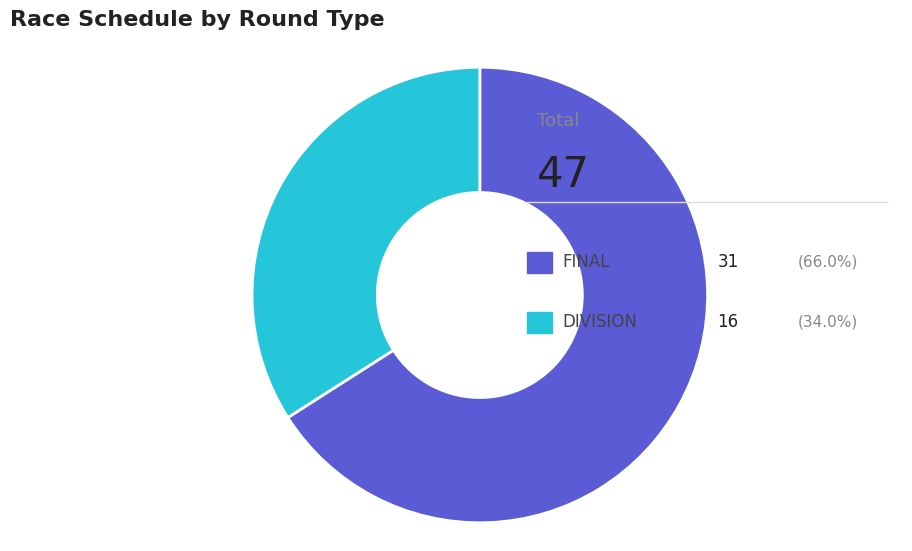

Does any single category account for the majority?

Yes